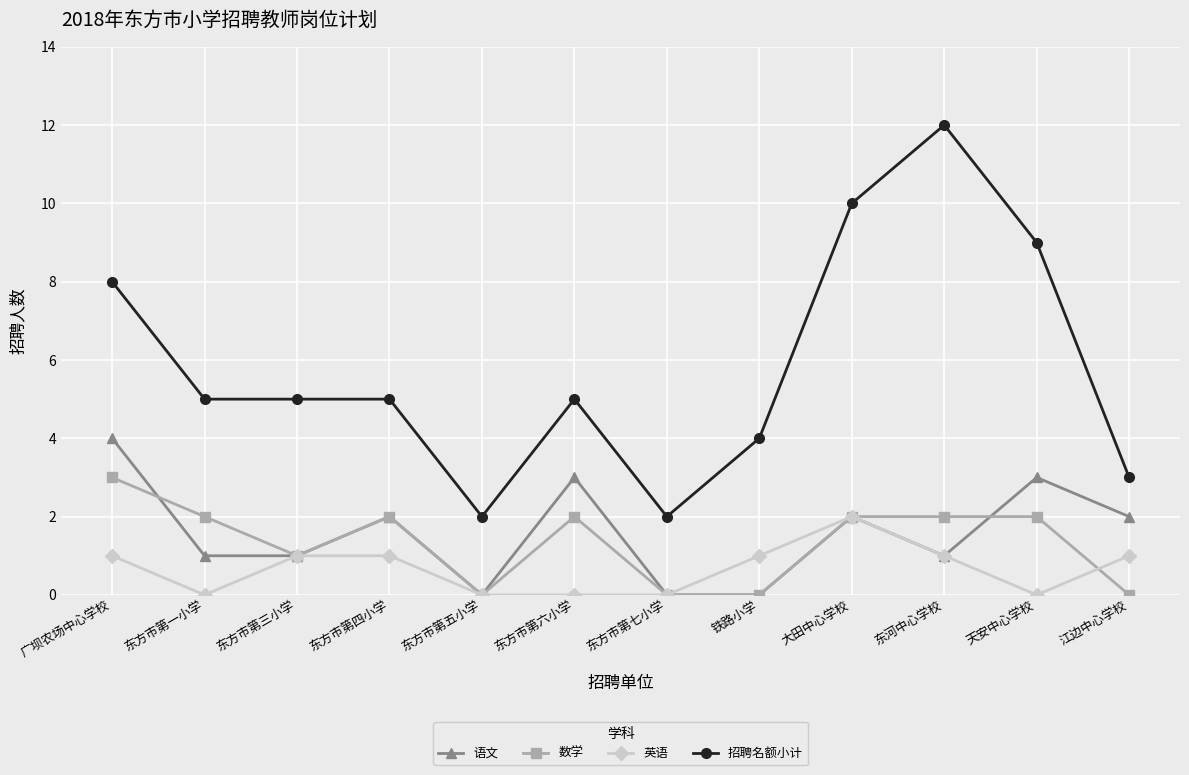

Which series ends up on top after the final intersection of 英语 and 数学?

英语